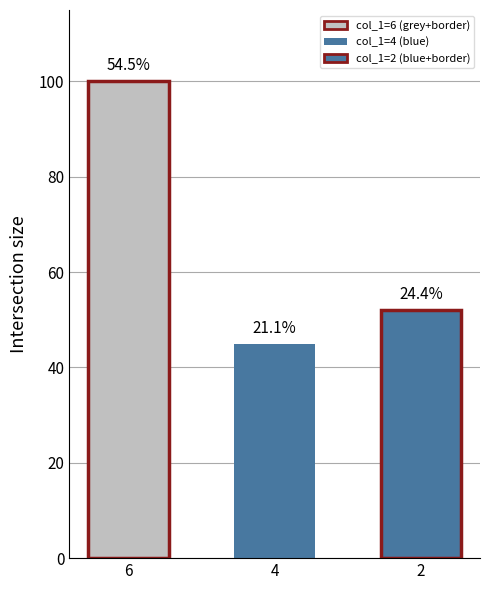

Are the bars horizontal?

No